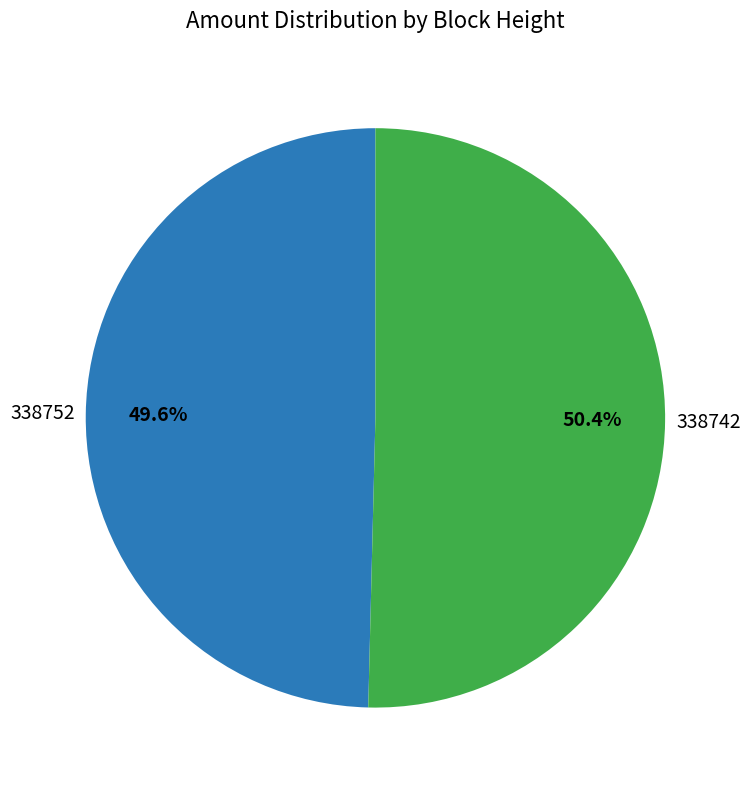

Does any single category account for the majority?

Yes